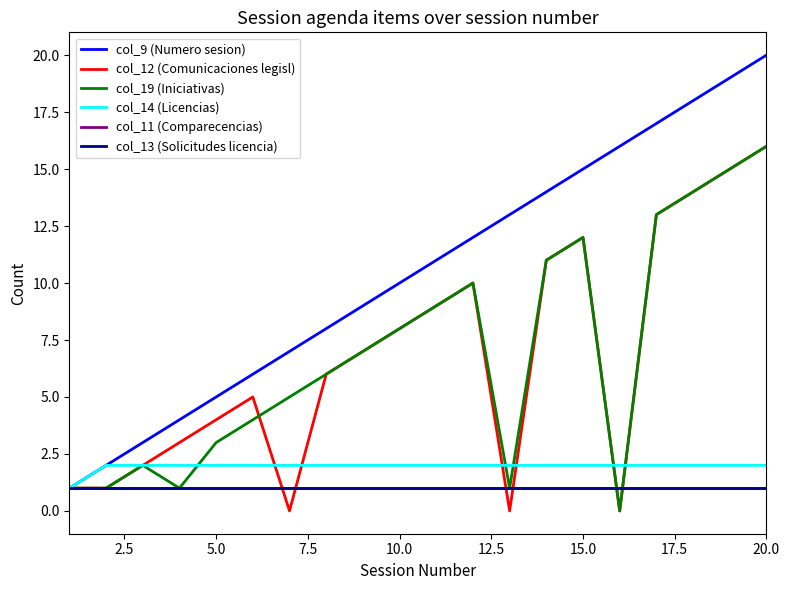

Does the chart have visible grid lines?

No